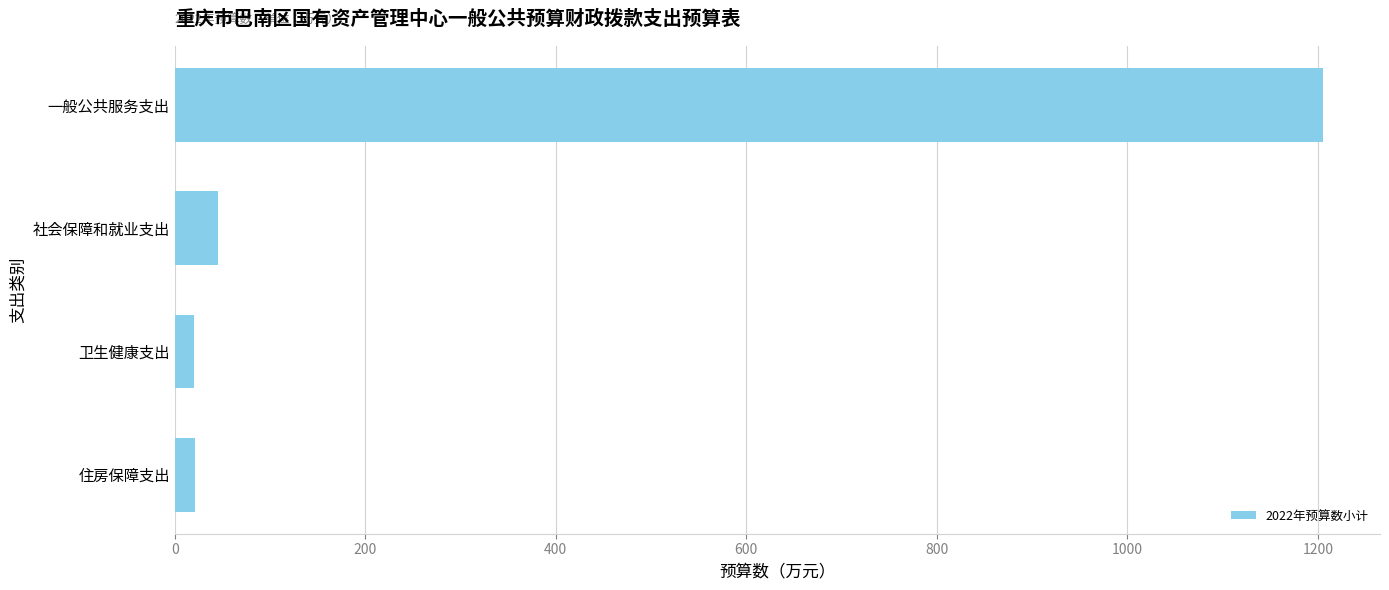

What is the label of the 1st bar from the bottom?

住房保障支出